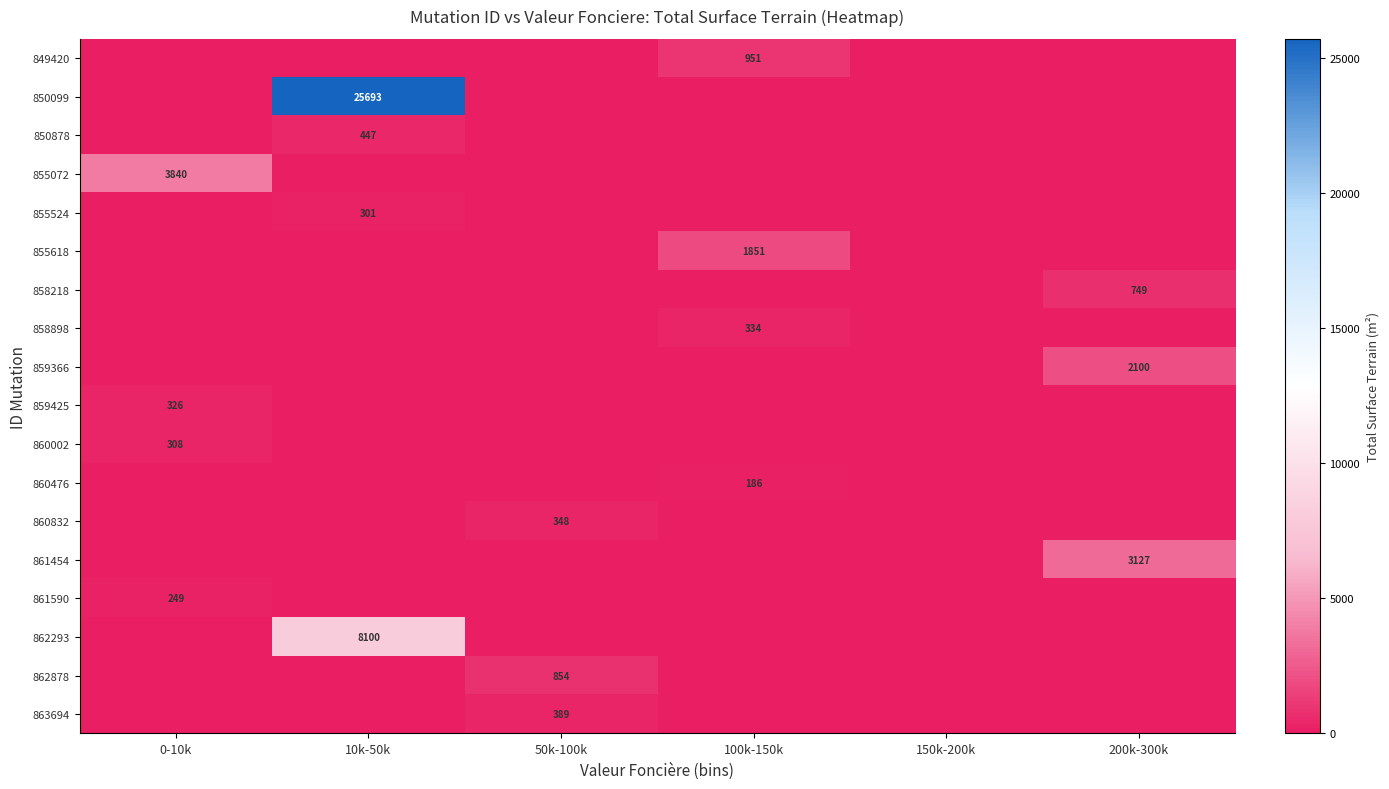

How many data points does each series have?

6